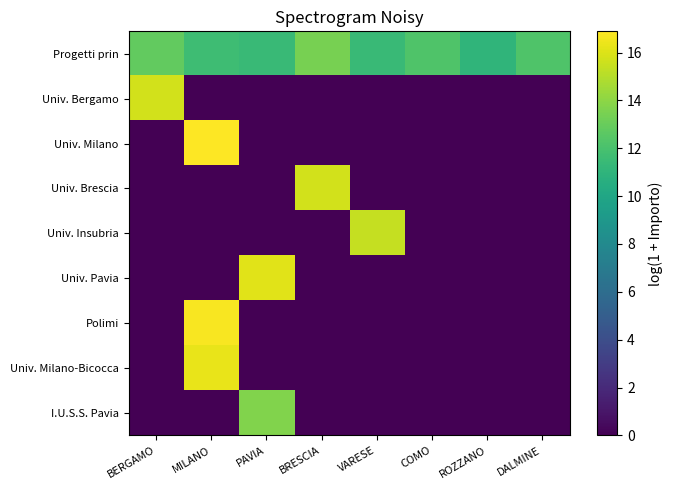

Reading right to left, list all the values displayed in this chart.

Progetti prin: DALMINE=12.3	ROZZANO=11.0	COMO=12.2	VARESE=11.4	BRESCIA=13.4	PAVIA=11.5	MILANO=11.7	BERGAMO=12.8
Univ. Bergamo: DALMINE=0.0	ROZZANO=0.0	COMO=0.0	VARESE=0.0	BRESCIA=0.0	PAVIA=0.0	MILANO=0.0	BERGAMO=15.7
Univ. Milano: DALMINE=0.0	ROZZANO=0.0	COMO=0.0	VARESE=0.0	BRESCIA=0.0	PAVIA=0.0	MILANO=16.9	BERGAMO=0.0
Univ. Brescia: DALMINE=0.0	ROZZANO=0.0	COMO=0.0	VARESE=0.0	BRESCIA=15.8	PAVIA=0.0	MILANO=0.0	BERGAMO=0.0
Univ. Insubria: DALMINE=0.0	ROZZANO=0.0	COMO=0.0	VARESE=15.4	BRESCIA=0.0	PAVIA=0.0	MILANO=0.0	BERGAMO=0.0
Univ. Pavia: DALMINE=0.0	ROZZANO=0.0	COMO=0.0	VARESE=0.0	BRESCIA=0.0	PAVIA=16.1	MILANO=0.0	BERGAMO=0.0
Polimi: DALMINE=0.0	ROZZANO=0.0	COMO=0.0	VARESE=0.0	BRESCIA=0.0	PAVIA=0.0	MILANO=16.7	BERGAMO=0.0
Univ. Milano-Bicocca: DALMINE=0.0	ROZZANO=0.0	COMO=0.0	VARESE=0.0	BRESCIA=0.0	PAVIA=0.0	MILANO=16.3	BERGAMO=0.0
I.U.S.S. Pavia: DALMINE=0.0	ROZZANO=0.0	COMO=0.0	VARESE=0.0	BRESCIA=0.0	PAVIA=13.7	MILANO=0.0	BERGAMO=0.0